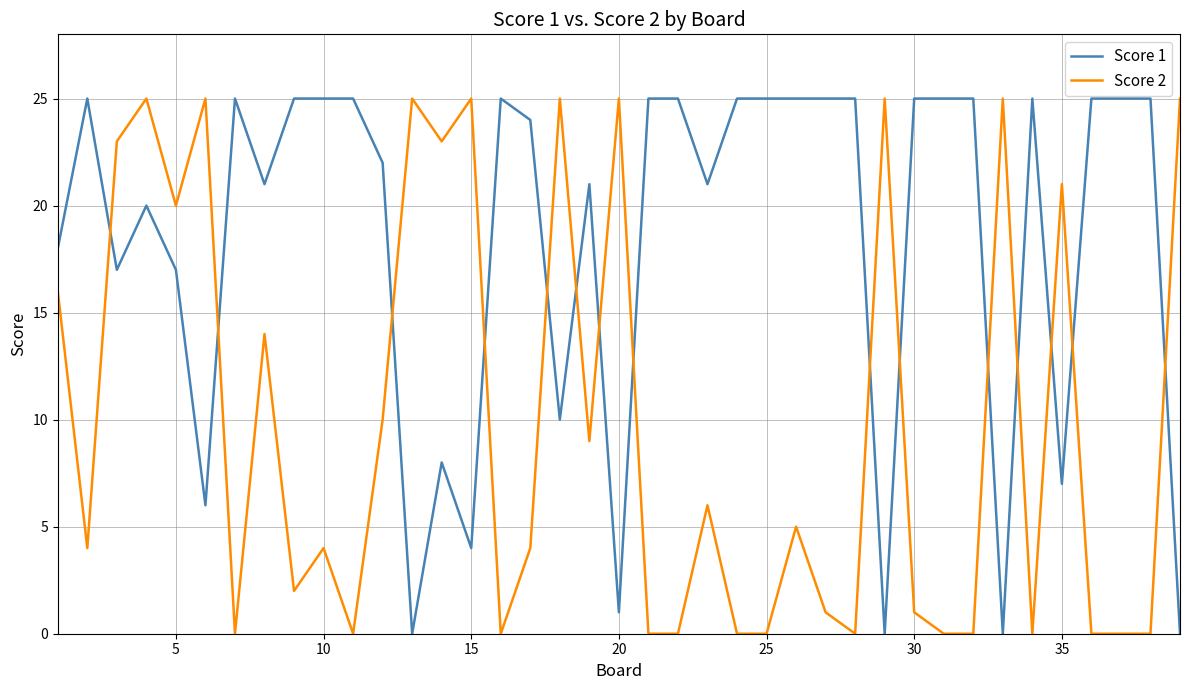

What is the sum of all Score 1 values?

717